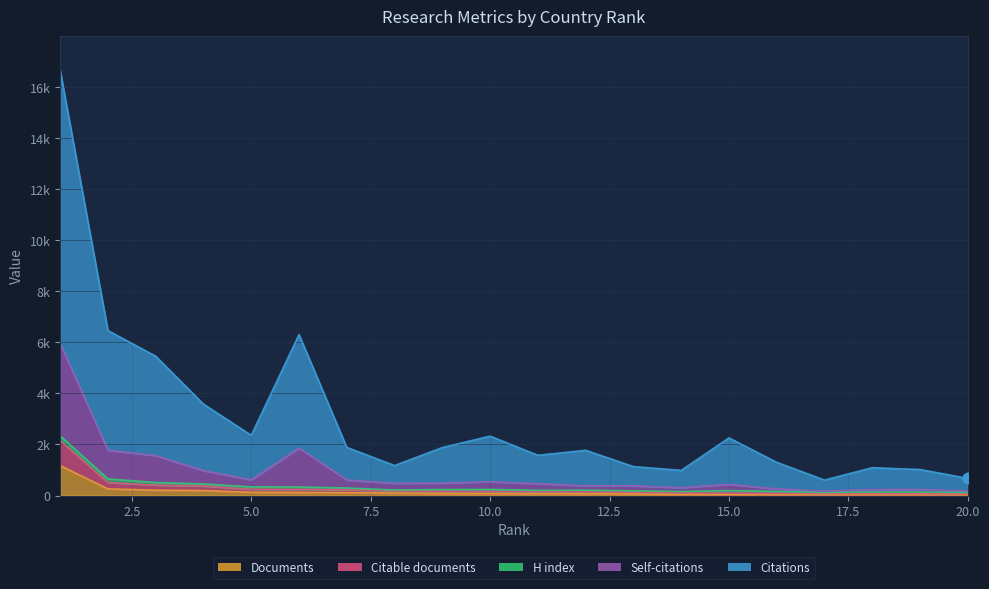

At which category is the sum across all series the highest?

1